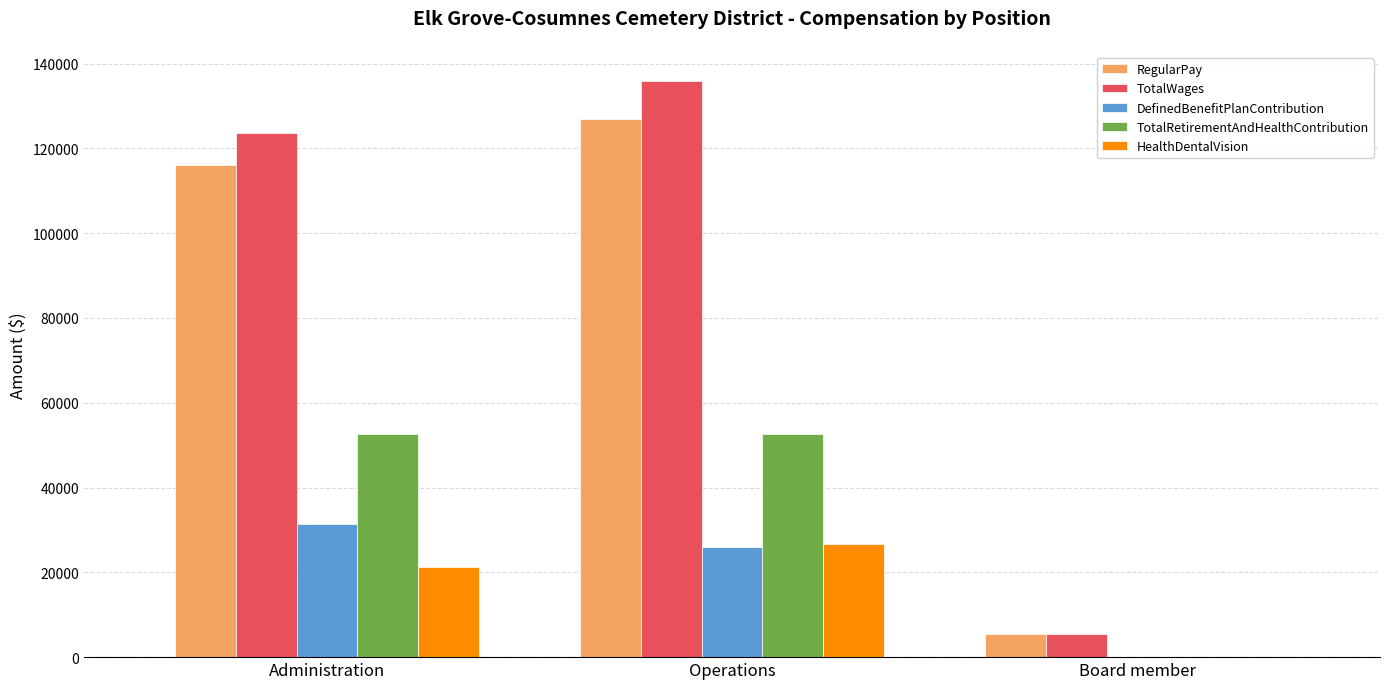

How many groups of bars are there?

3